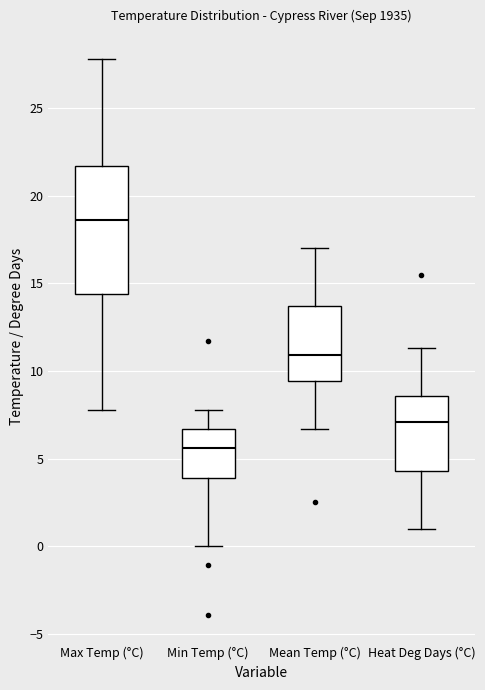

Which box has the highest median line?

Max Temp (°C)